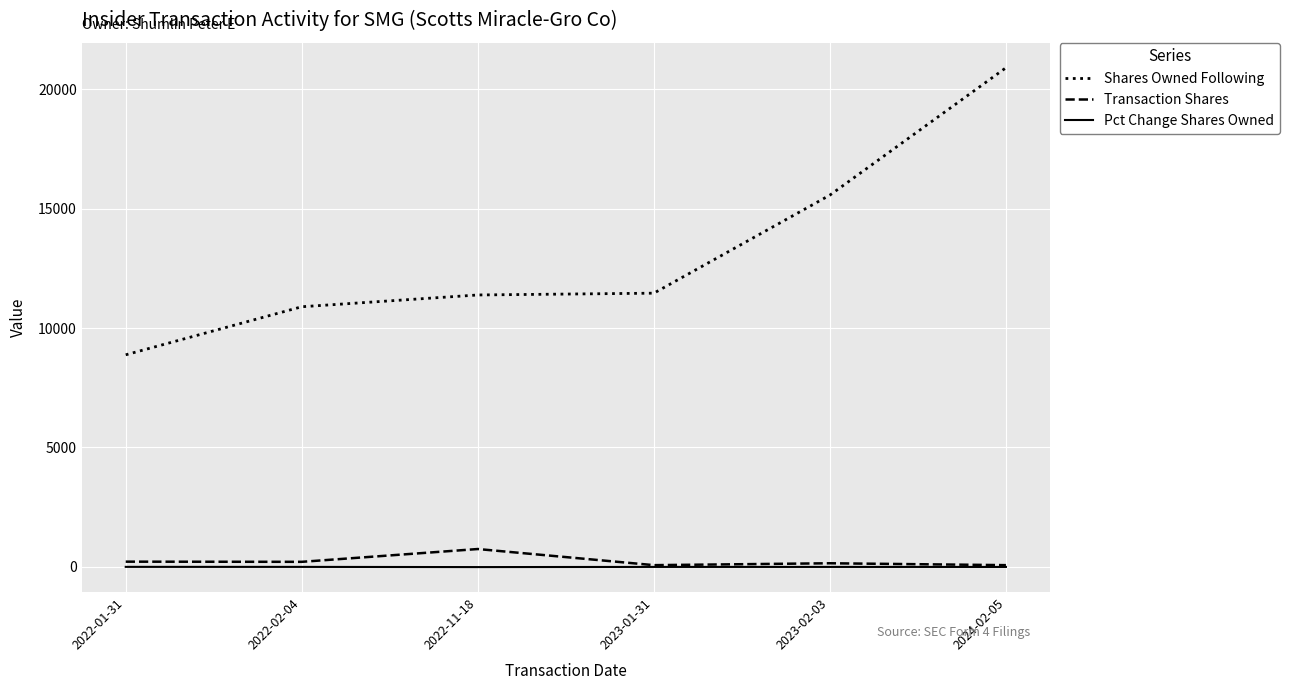

What is the greatest value displayed?

20895